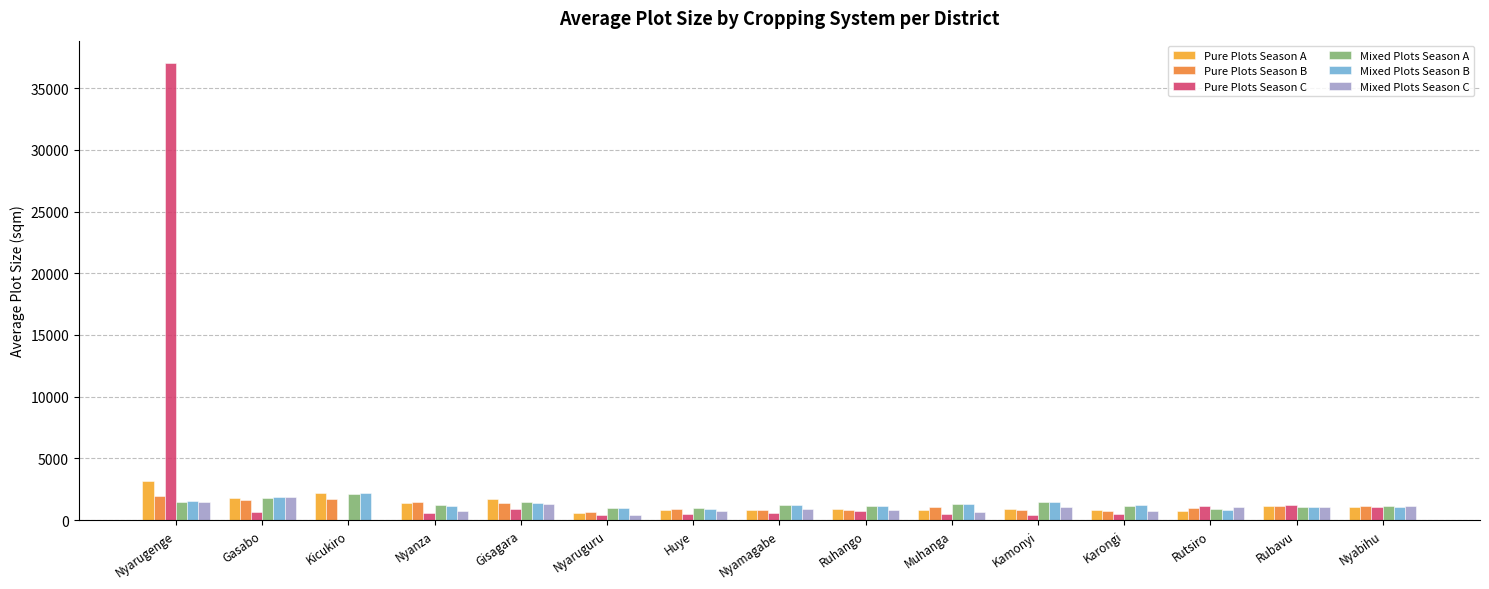

Which series has the largest range (max minus min)?

Pure Plots Season C